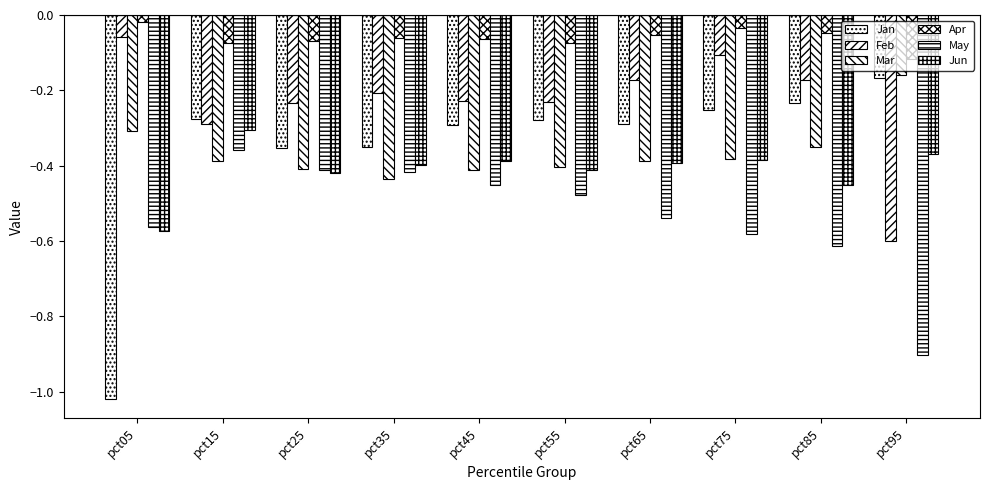

What is the difference between the maximum and minimum values in the May series?

0.5